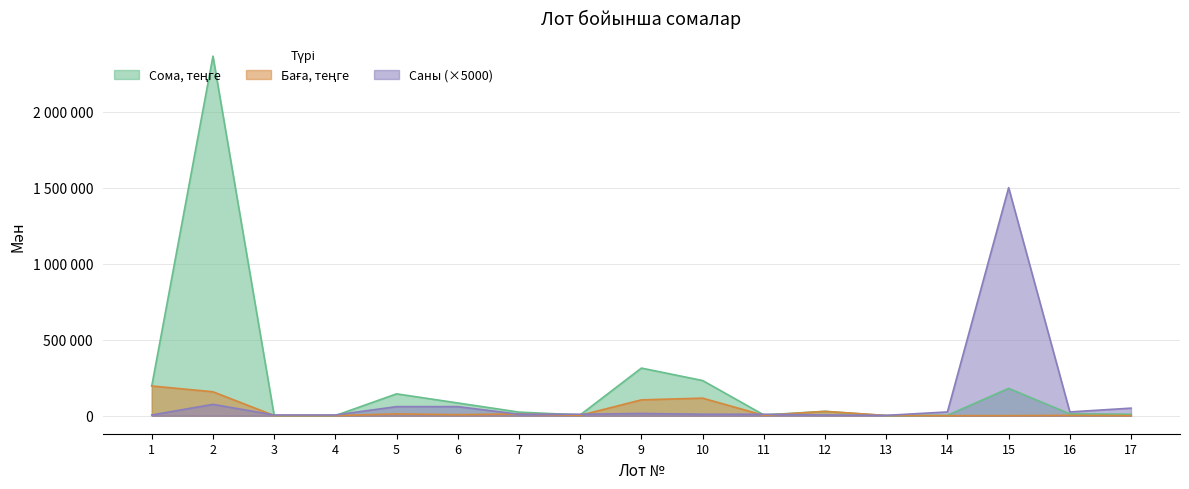

At which label does Баға, теңге first exceed 2700?

1